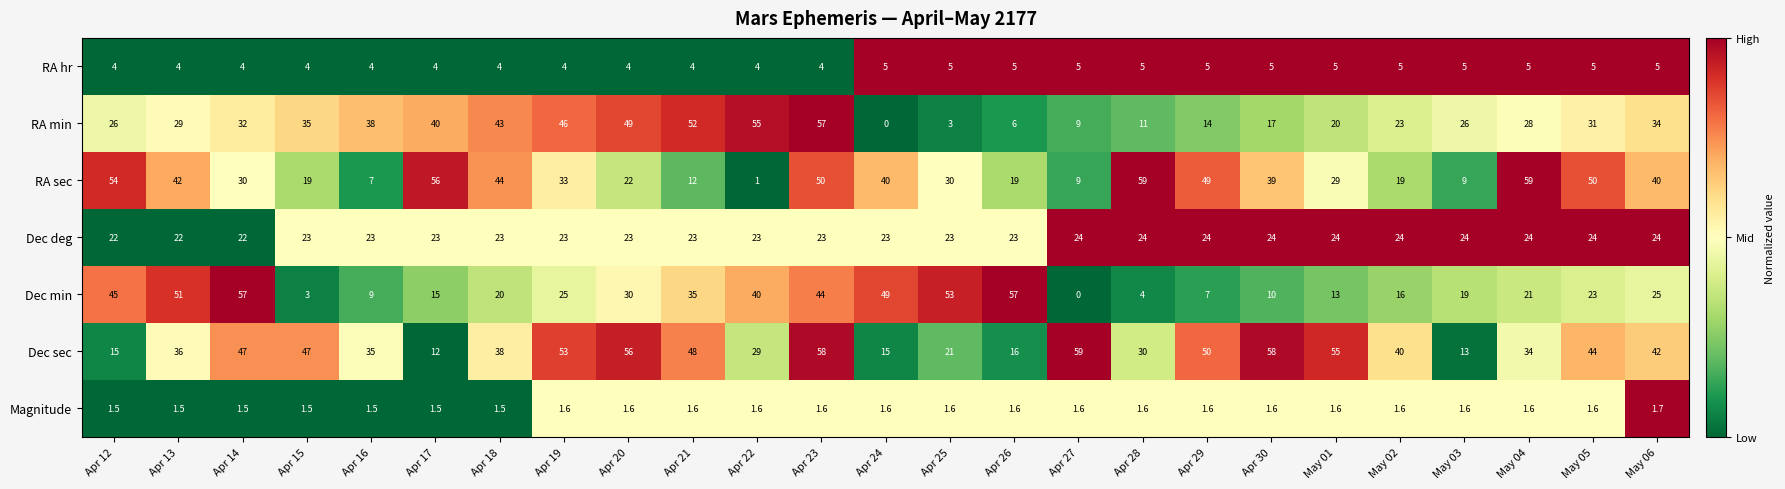

What is the difference between the maximum and minimum values in the RA hr series?

1.0